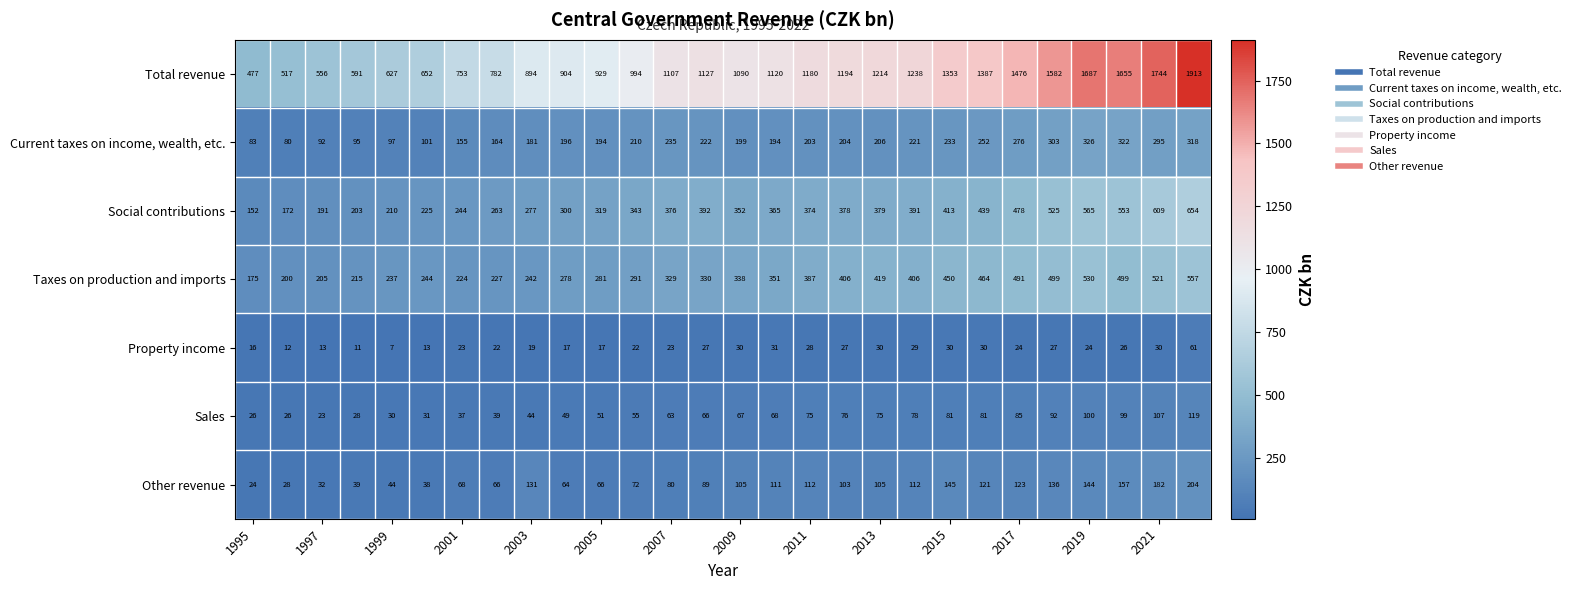

What is the maximum value shown in the chart?

1913